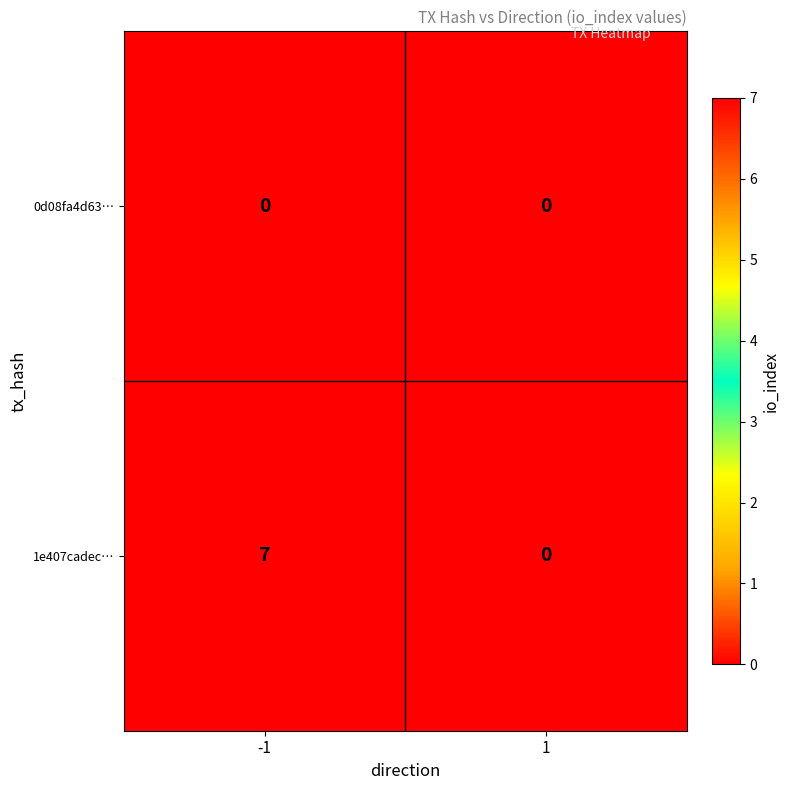

List the series in order of their overall mean, highest first.

1e407cadec…, 0d08fa4d63…